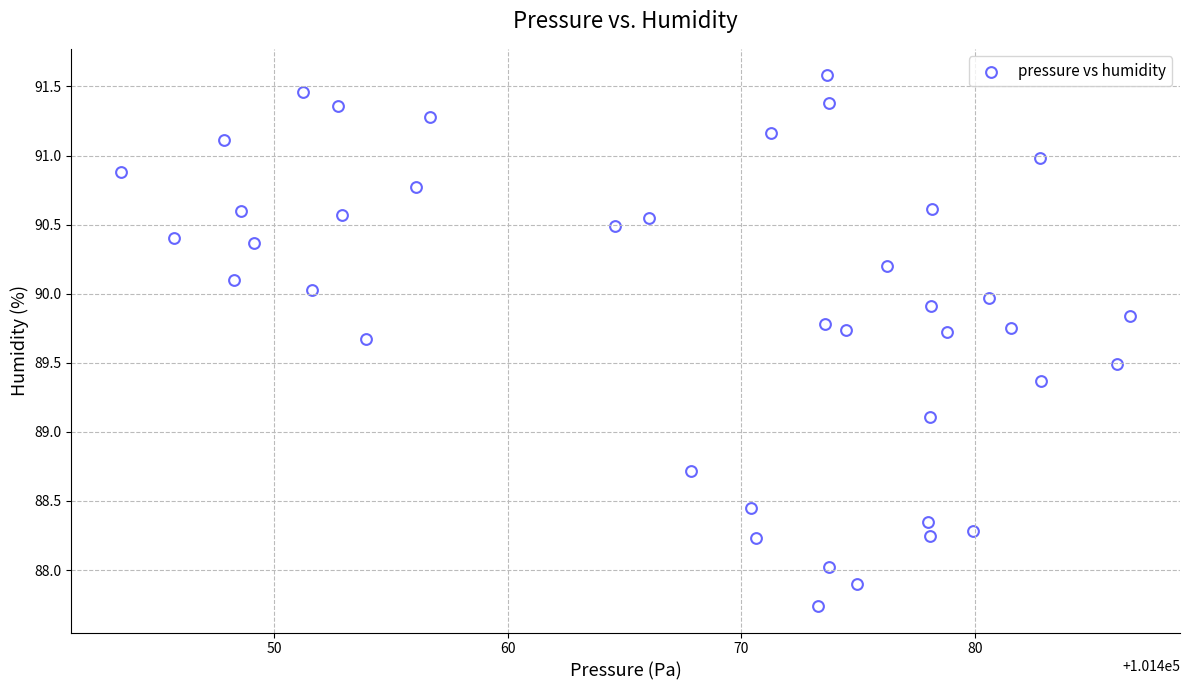

What Y value in the scatter plot is closest to 89?

89.1